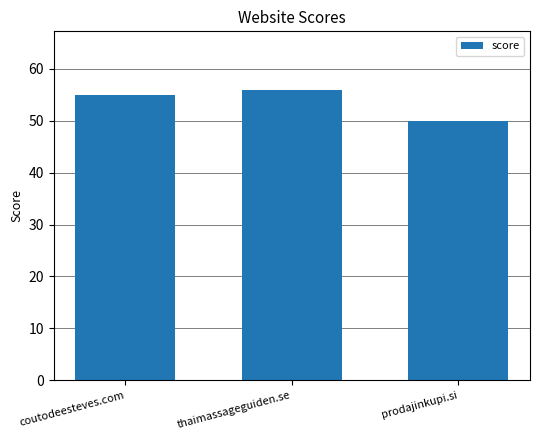

Does the chart contain any negative values?

No